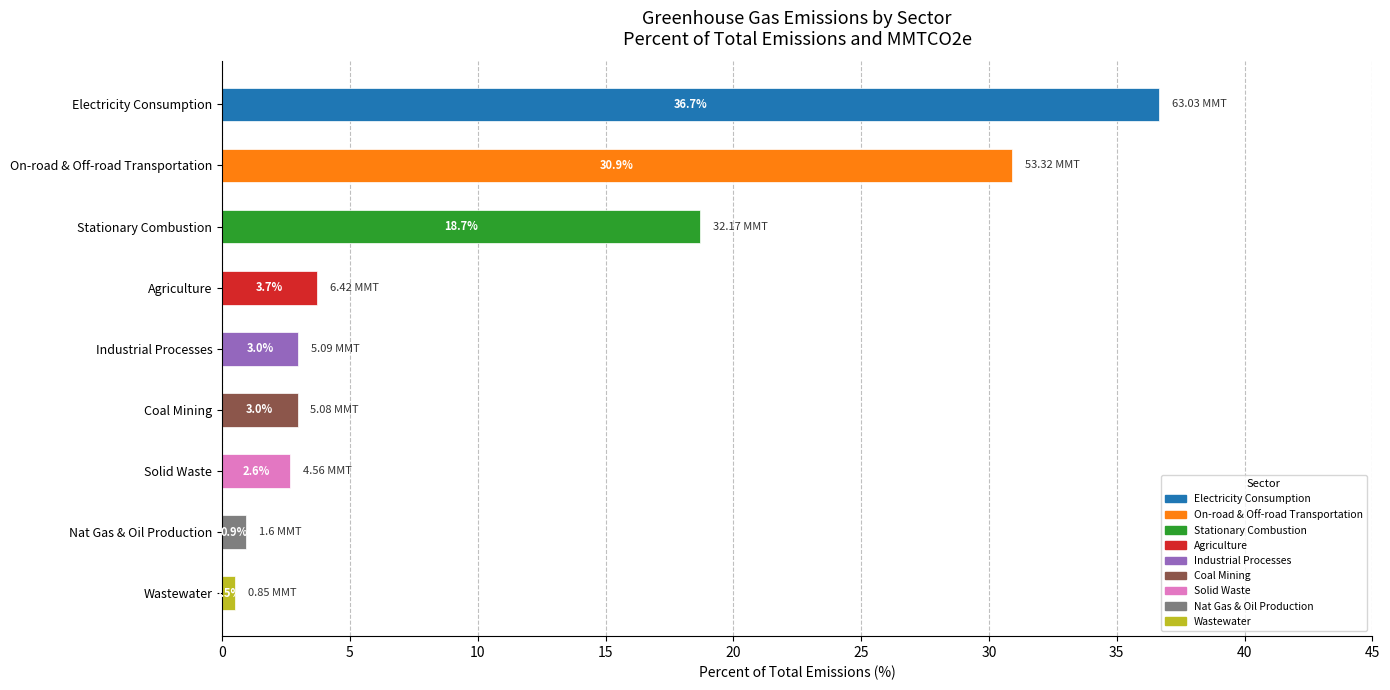

What is the average value?

11.1